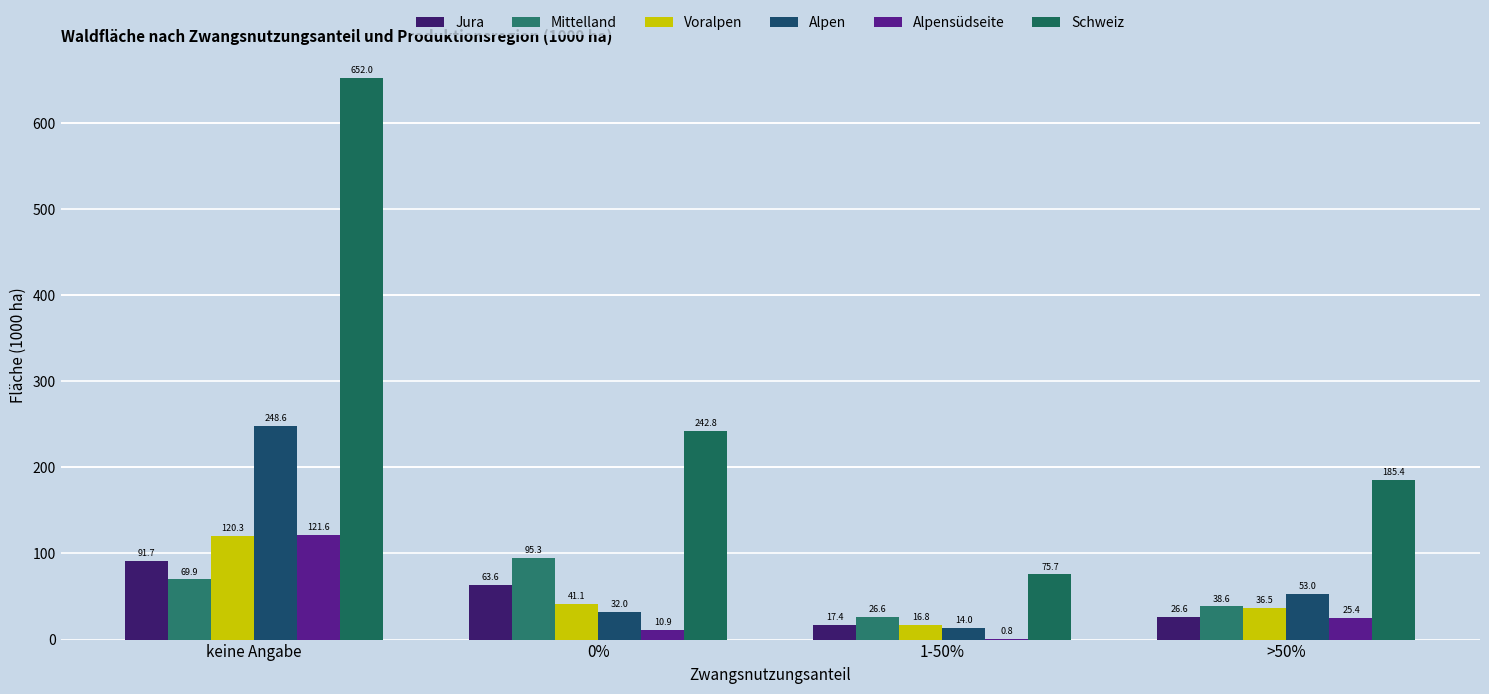

The value of Voralpen at >50% is 10.6. True or false?

False